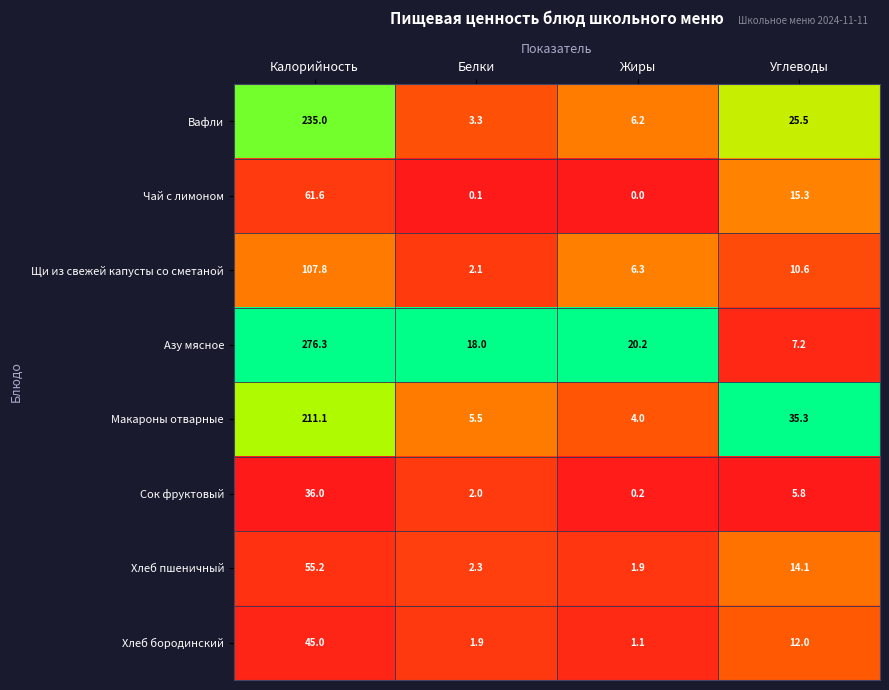

Which series has the widest spread of values?

Азу мясное